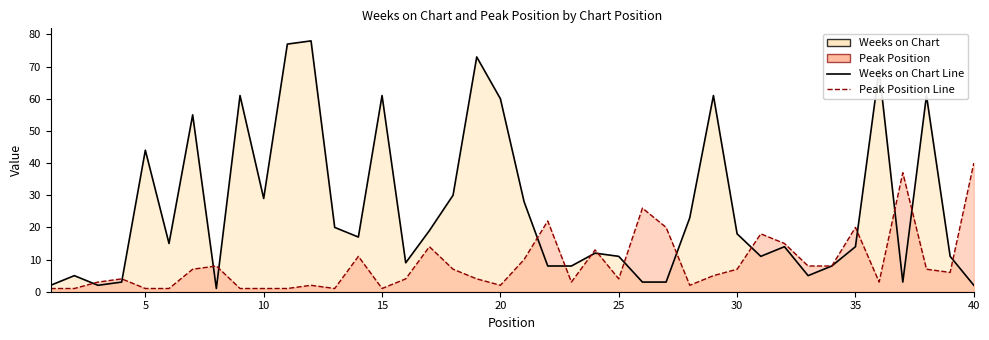

In Weeks on Chart, how many points are higher than both neighbors (excluding endpoints)?

12